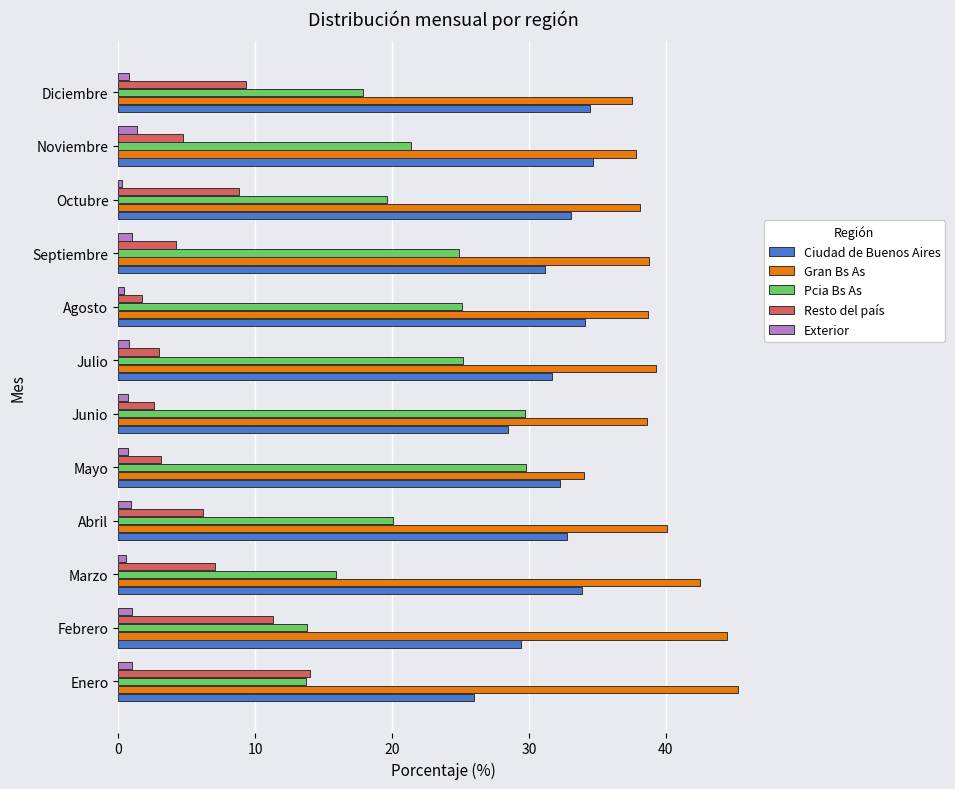

At Marzo, list the series in order from largest to smallest.

Gran Bs As, Ciudad de Buenos Aires, Pcia Bs As, Resto del país, Exterior